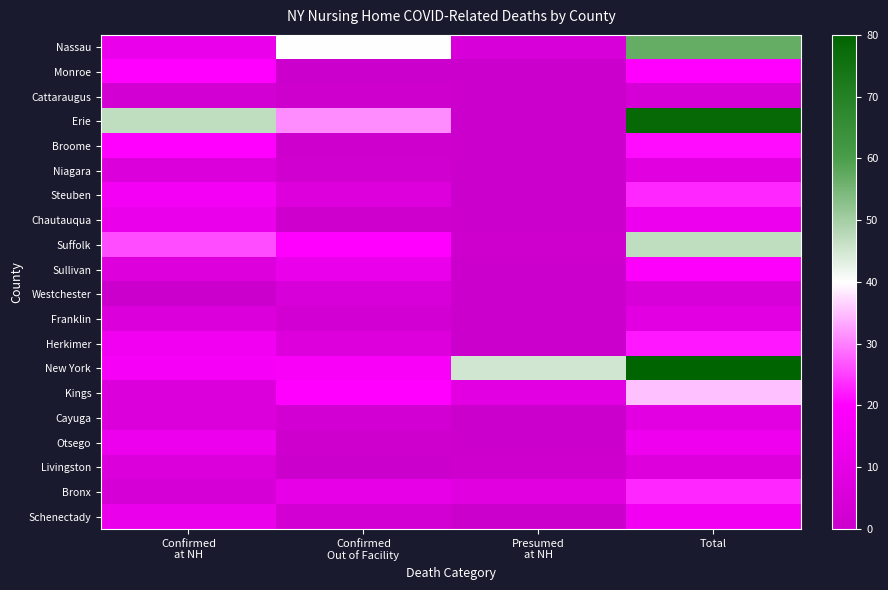

Reading right to left, list all the values displayed in this chart.

Nassau: Total=57	Presumed
at NH=5	Confirmed
Out of Facility=40	Confirmed
at NH=12
Monroe: Total=20	Presumed
at NH=0	Confirmed
Out of Facility=0	Confirmed
at NH=20
Cattaraugus: Total=4	Presumed
at NH=0	Confirmed
Out of Facility=1	Confirmed
at NH=3
Erie: Total=78	Presumed
at NH=0	Confirmed
Out of Facility=31	Confirmed
at NH=47
Broome: Total=21	Presumed
at NH=0	Confirmed
Out of Facility=1	Confirmed
at NH=20
Niagara: Total=8	Presumed
at NH=0	Confirmed
Out of Facility=2	Confirmed
at NH=6
Steuben: Total=23	Presumed
at NH=0	Confirmed
Out of Facility=7	Confirmed
at NH=16
Chautauqua: Total=13	Presumed
at NH=0	Confirmed
Out of Facility=1	Confirmed
at NH=12
Suffolk: Total=47	Presumed
at NH=1	Confirmed
Out of Facility=20	Confirmed
at NH=26
Sullivan: Total=19	Presumed
at NH=0	Confirmed
Out of Facility=12	Confirmed
at NH=7
Westchester: Total=5	Presumed
at NH=0	Confirmed
Out of Facility=5	Confirmed
at NH=0
Franklin: Total=9	Presumed
at NH=0	Confirmed
Out of Facility=3	Confirmed
at NH=6
Herkimer: Total=22	Presumed
at NH=0	Confirmed
Out of Facility=7	Confirmed
at NH=15
New York: Total=80	Presumed
at NH=45	Confirmed
Out of Facility=18	Confirmed
at NH=17
Kings: Total=35	Presumed
at NH=9	Confirmed
Out of Facility=20	Confirmed
at NH=6
Cayuga: Total=9	Presumed
at NH=0	Confirmed
Out of Facility=3	Confirmed
at NH=6
Otsego: Total=14	Presumed
at NH=0	Confirmed
Out of Facility=1	Confirmed
at NH=13
Livingston: Total=7	Presumed
at NH=1	Confirmed
Out of Facility=0	Confirmed
at NH=6
Bronx: Total=23	Presumed
at NH=8	Confirmed
Out of Facility=11	Confirmed
at NH=4
Schenectady: Total=15	Presumed
at NH=0	Confirmed
Out of Facility=3	Confirmed
at NH=12